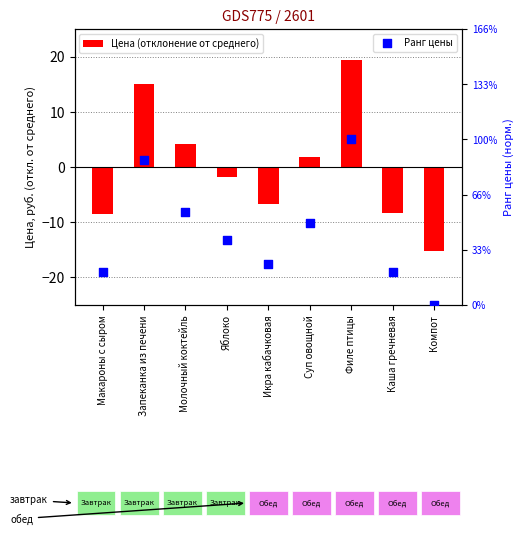

Which series has the largest total across all categories?

Ранг цены